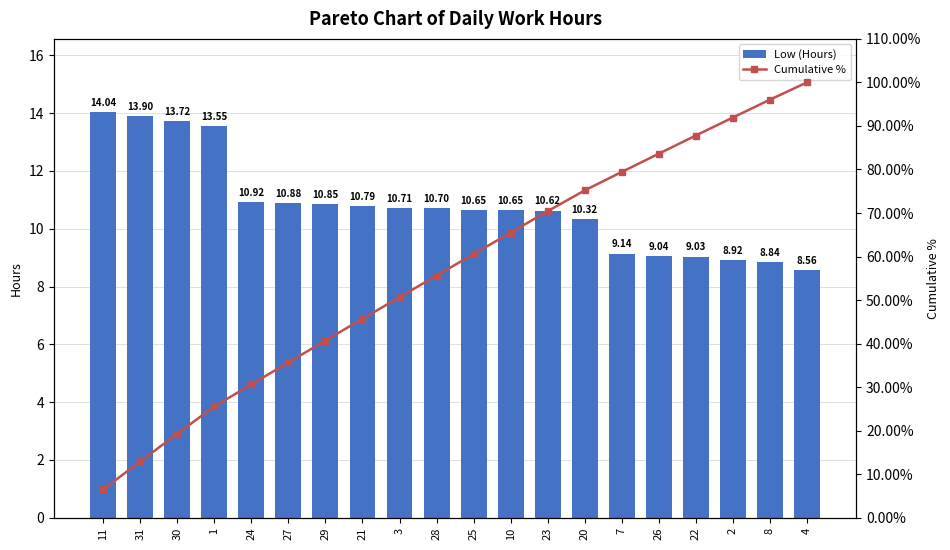

At which label does Cumulative % first exceed 60?

25